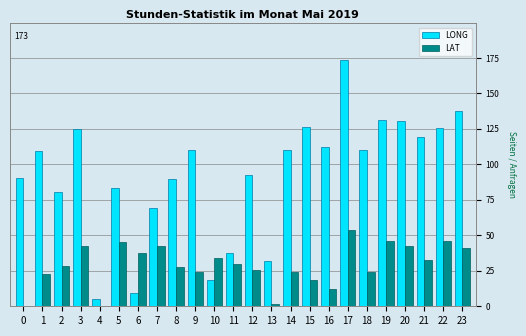

Is the value of LONG at 16 greater than the value of LAT at 6?

Yes